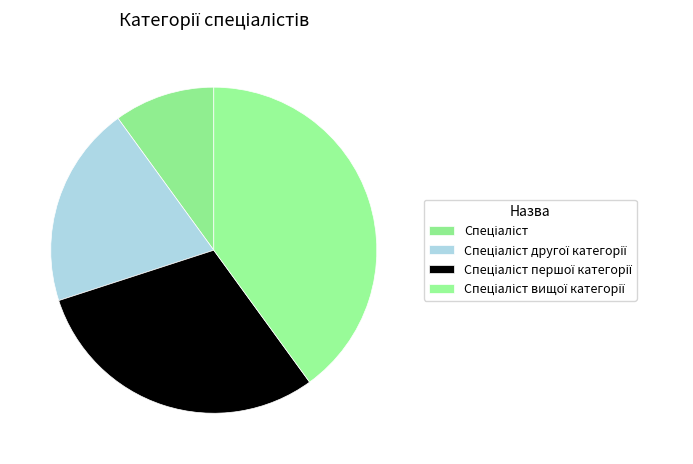

Which has a higher value, Спеціаліст першої категорії or Спеціаліст другої категорії?

Спеціаліст першої категорії